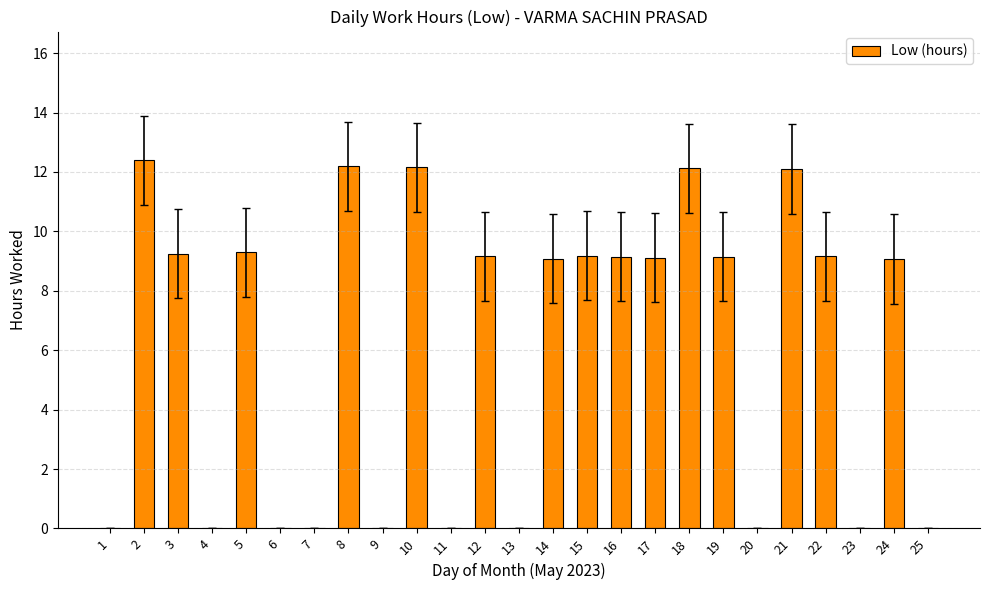

What value does the data have at 19?

9.1